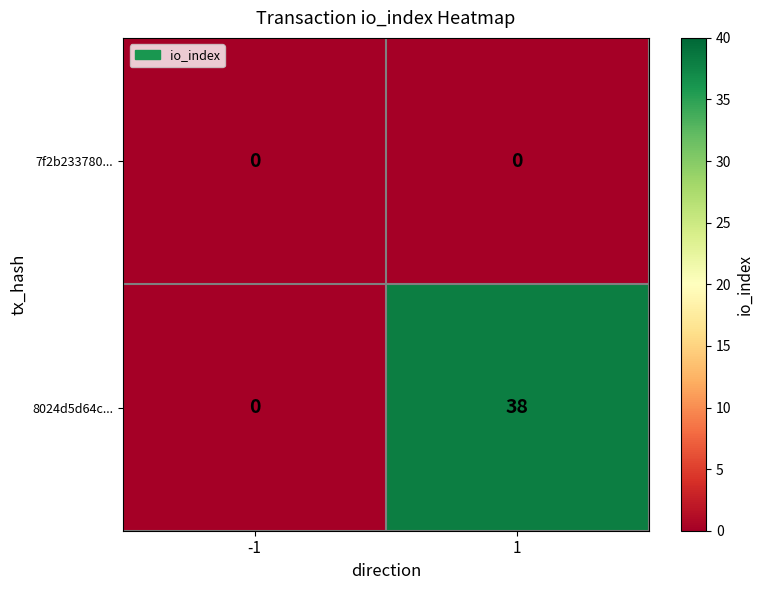

Which series changed the most between -1 and 1?

8024d5d64c...